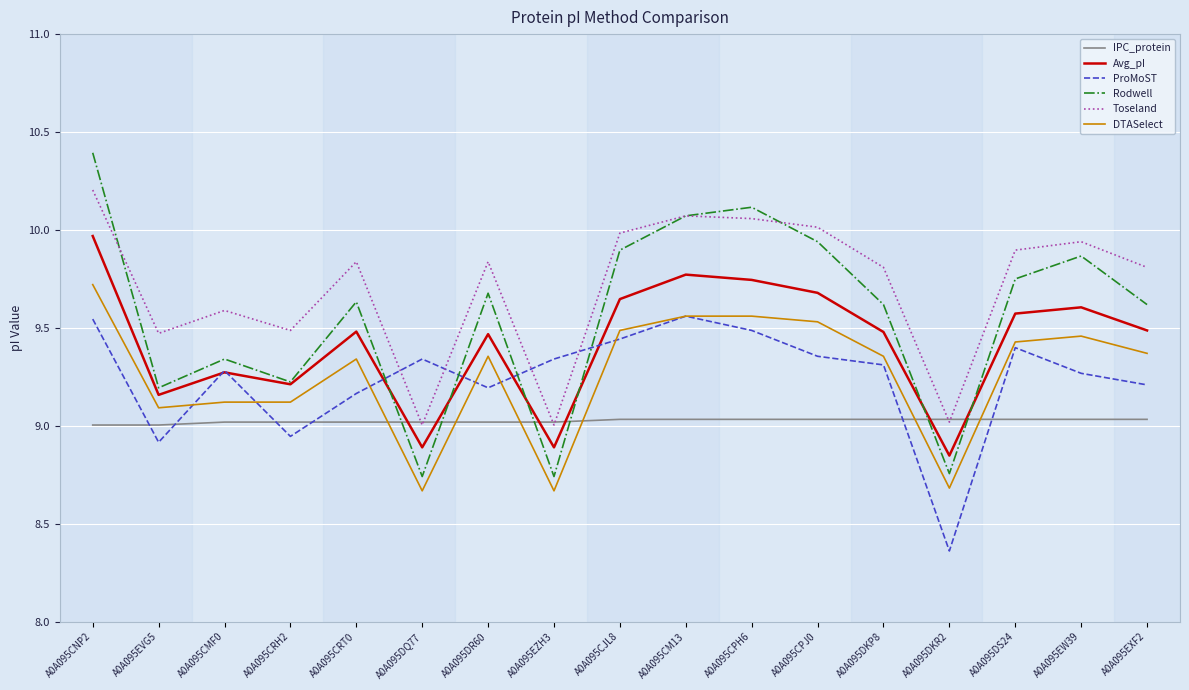

Which label corresponds to the smallest value in the chart?

A0A095DKR2